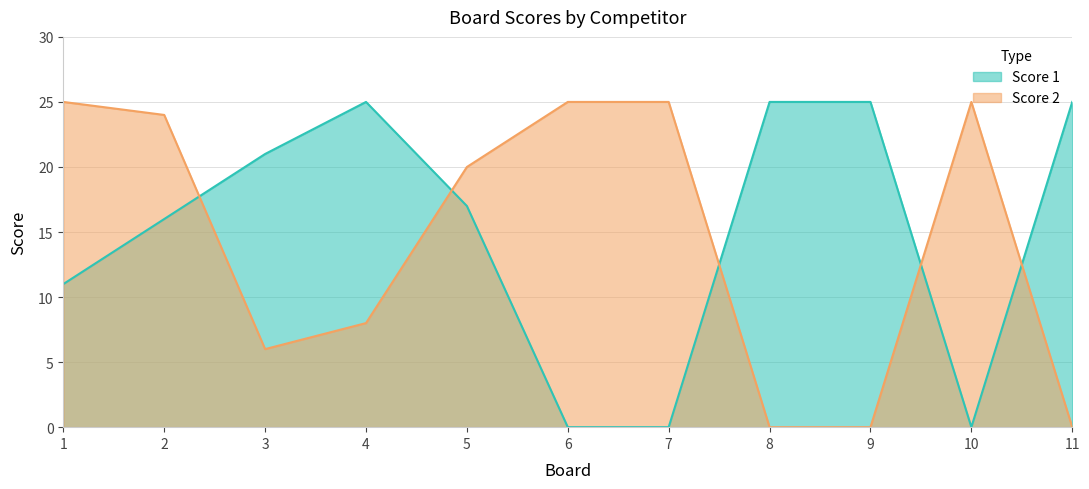

Reading left to right, what are all the values shown in this chart?

Score 1: 1=11	2=16	3=21	4=25	5=17	6=0	7=0	8=25	9=25	10=0	11=25
Score 2: 1=25	2=24	3=6	4=8	5=20	6=25	7=25	8=0	9=0	10=25	11=0